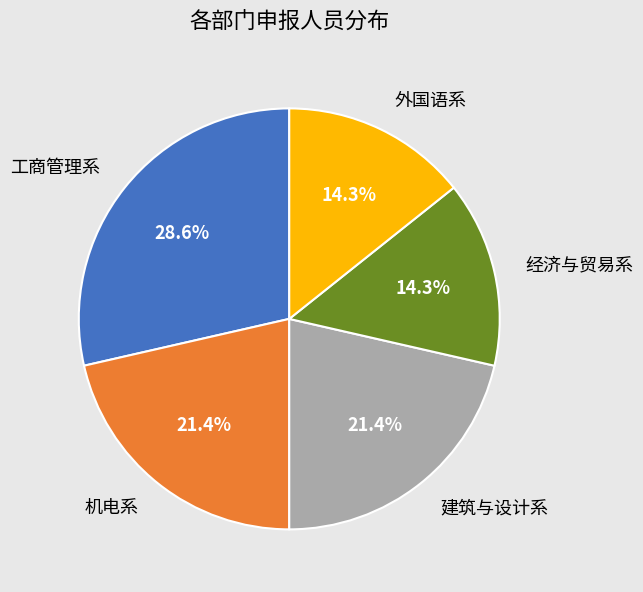

What is the ratio of the value at 外国语系 to the value at 建筑与设计系?

0.7